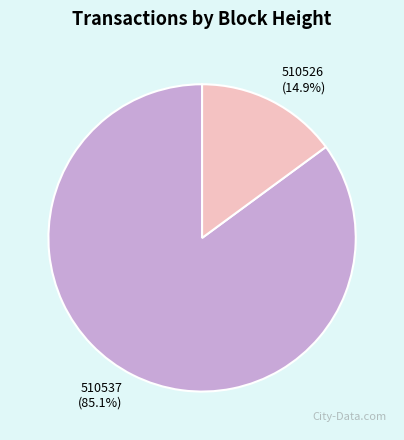

Rank the categories by value from highest to lowest.

510537, 510526